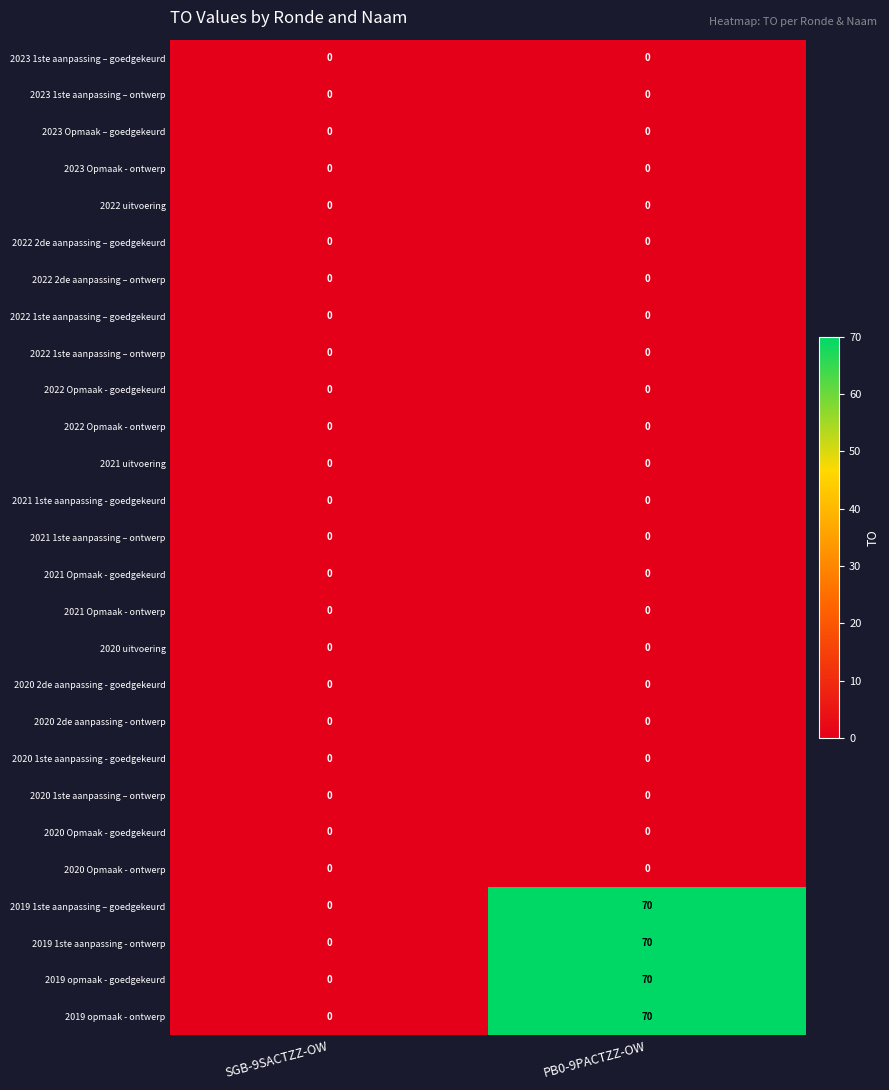

How many categories are shown in the chart?

2